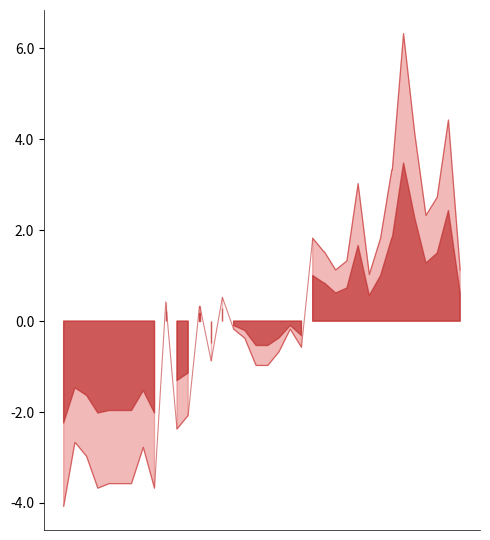

What is the minimum value shown in the chart?

-4.1